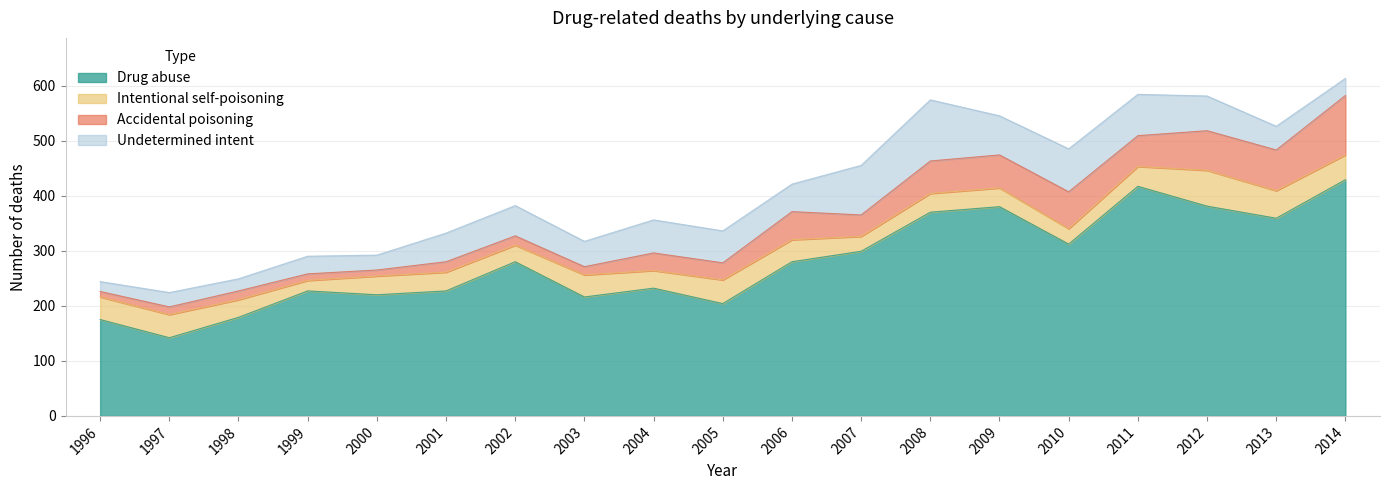

Is the value of Undetermined intent at 2005 greater than the value of Intentional self-poisoning at 1999?

Yes